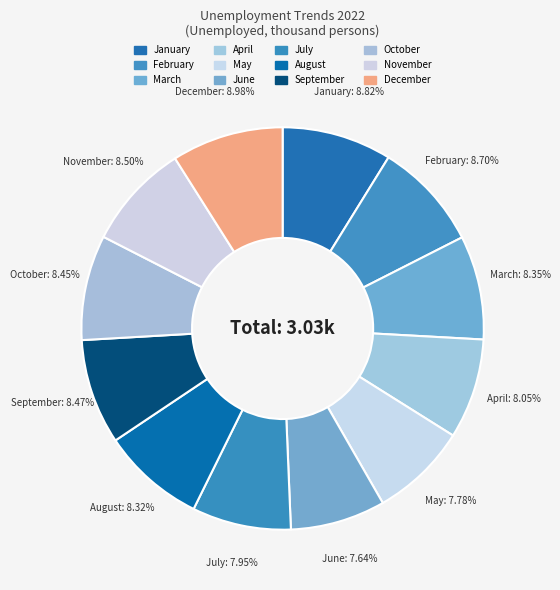

Count the number of slices in the pie.

12